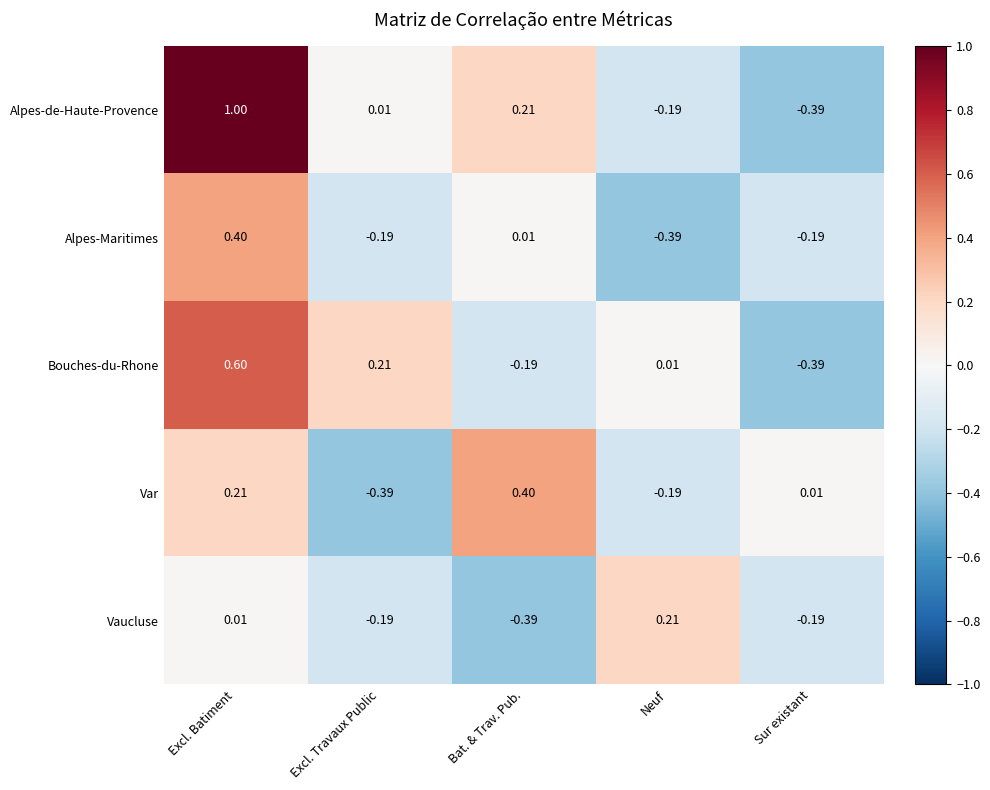

What is the greatest value displayed?

1.0